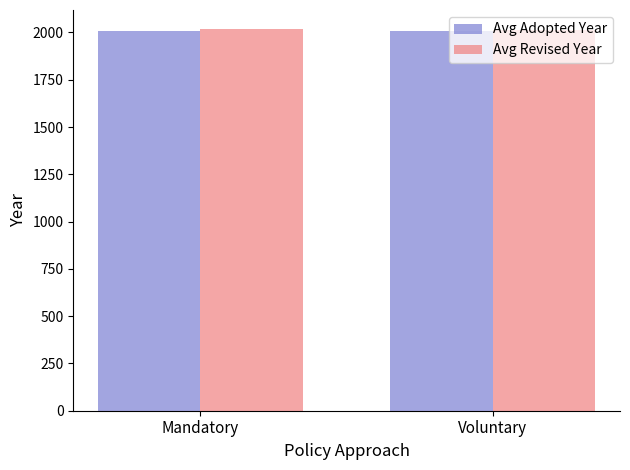

What is the total value across all series at Voluntary?

4022.1